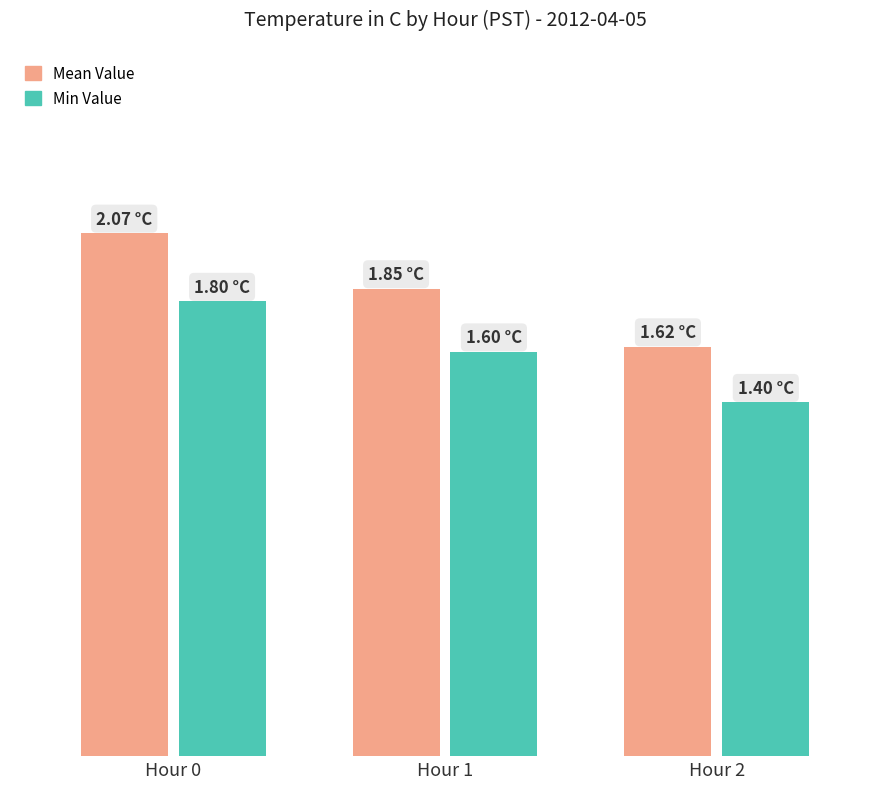

What are all the series names shown in the legend?

Mean Value, Min Value